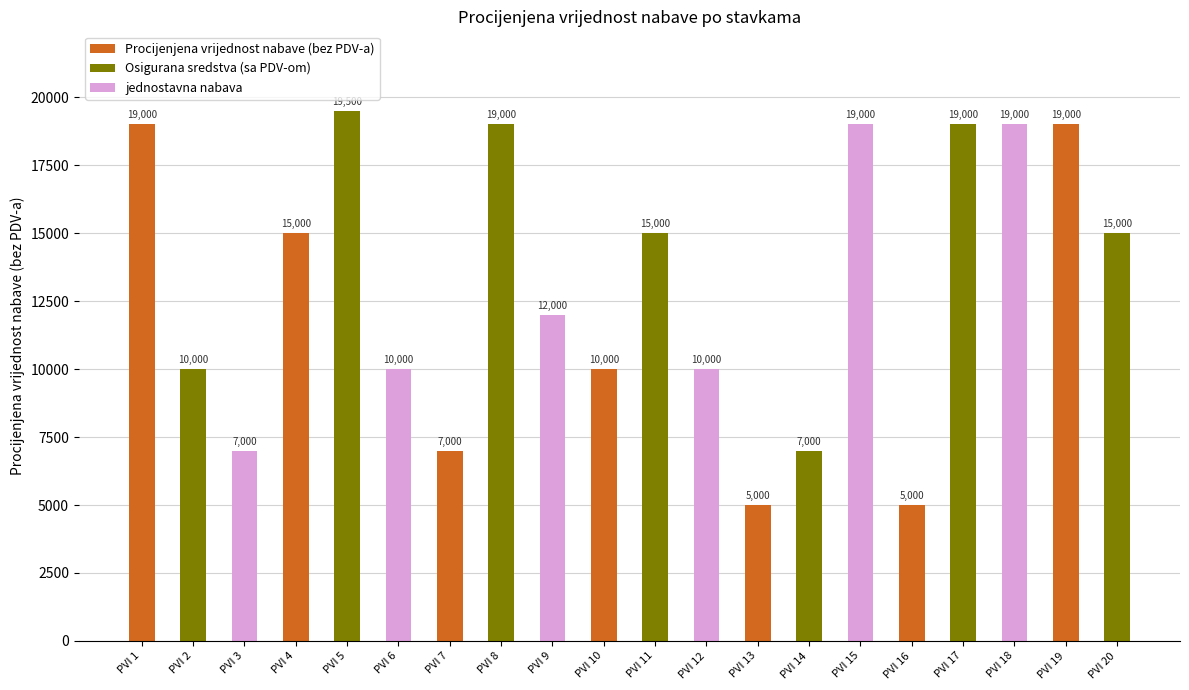

List the labels in order of value, largest first.

PVI 5, PVI 1, PVI 8, PVI 15, PVI 17, PVI 18, PVI 19, PVI 4, PVI 11, PVI 20, PVI 9, PVI 2, PVI 6, PVI 10, PVI 12, PVI 3, PVI 7, PVI 14, PVI 13, PVI 16